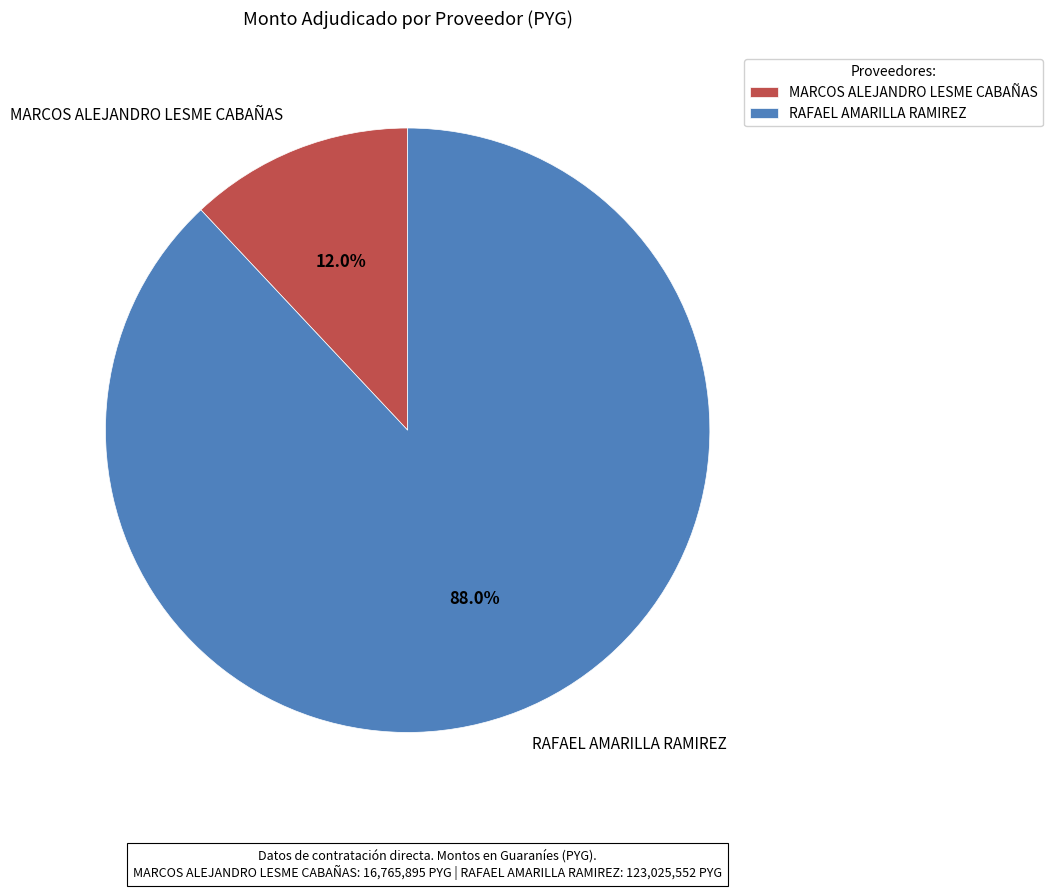

What percentage do MARCOS ALEJANDRO LESME CABAÑAS and RAFAEL AMARILLA RAMIREZ together represent?

100.0%